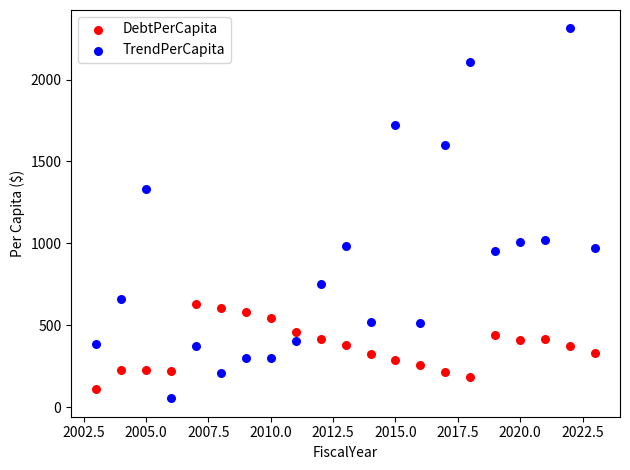

Across all data points, what is the range of Y values (max minus min)?

2256.6